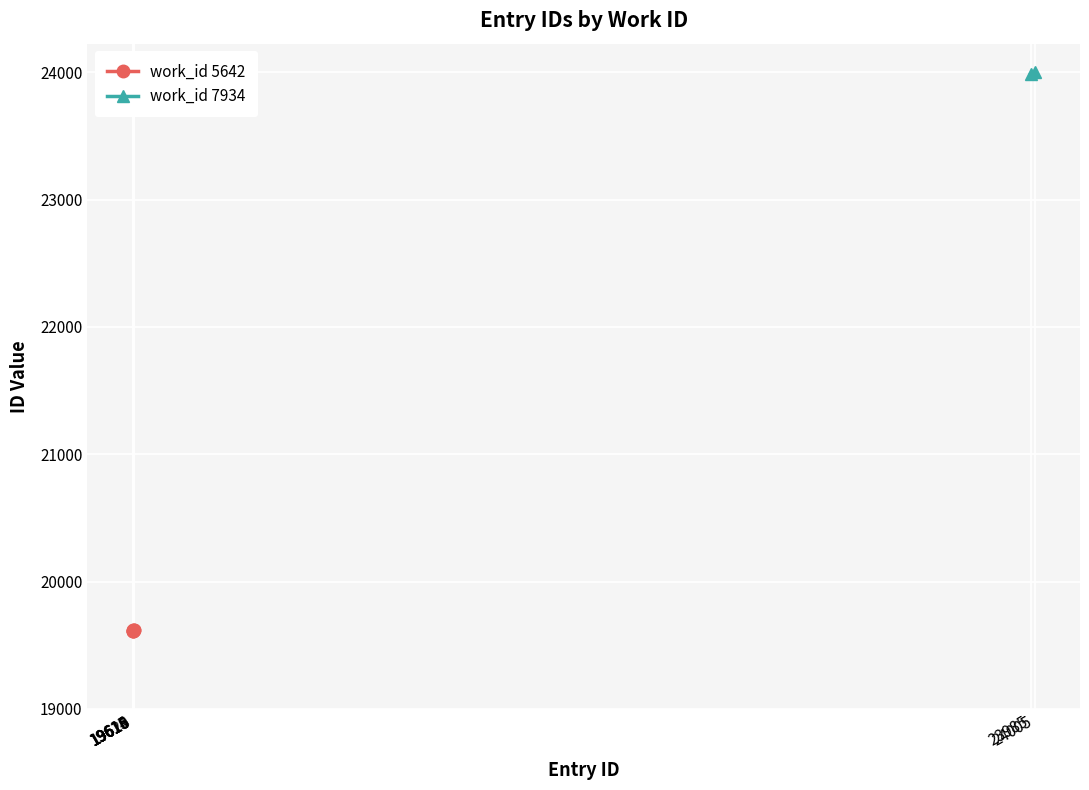

At which label does the data first exceed 19618?

19619